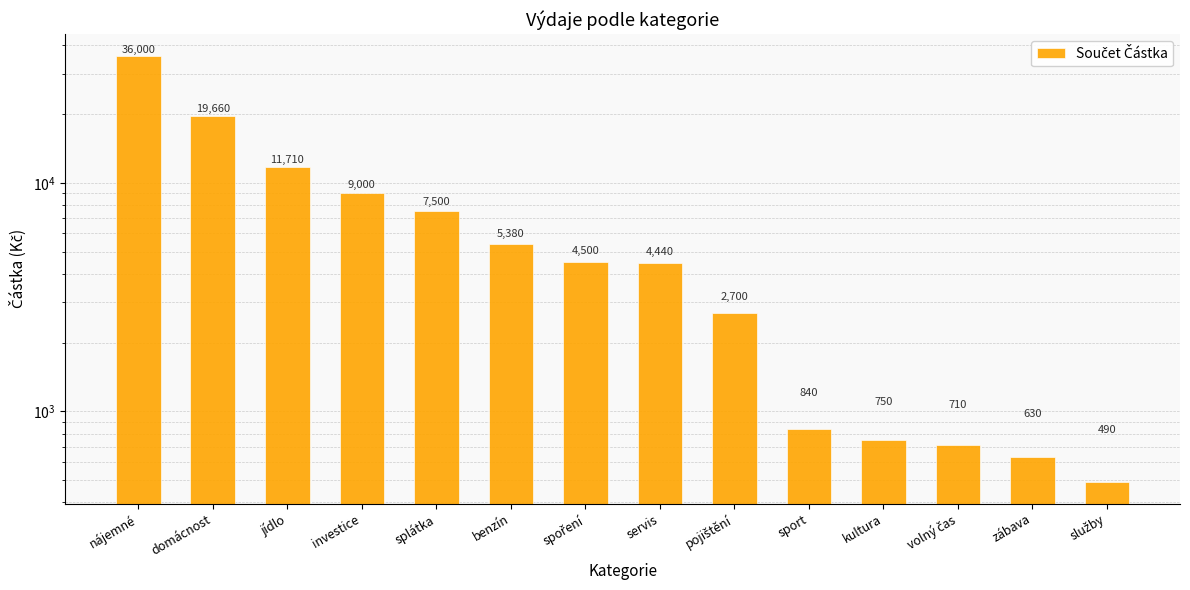

True or false: the data shows 4500 at spoření.

True